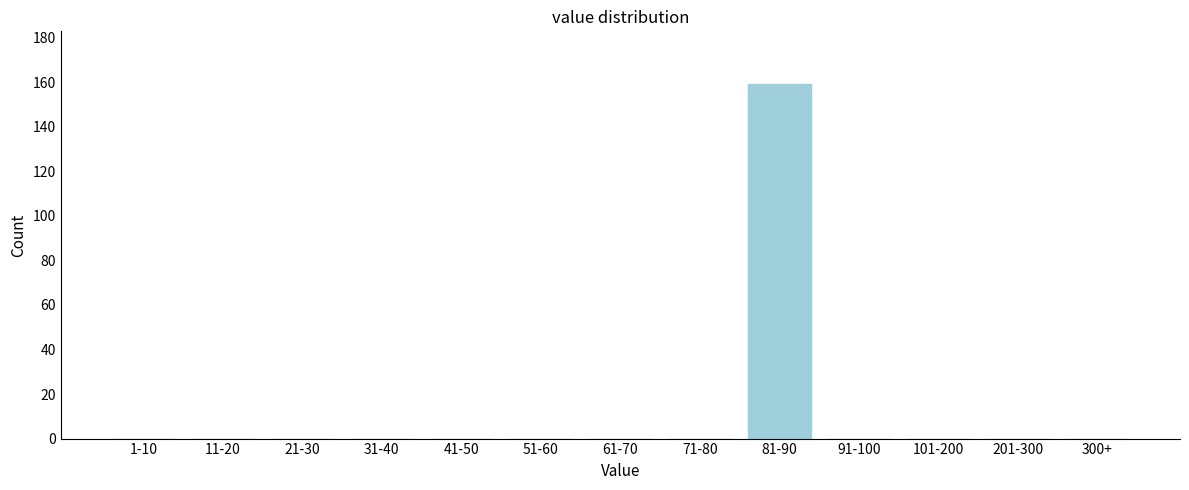

Reading left to right, transcribe all the data shown in this chart.

1-10=0	11-20=0	21-30=0	31-40=0	41-50=0	51-60=0	61-70=0	71-80=0	81-90=159	91-100=0	101-200=0	201-300=0	300+=0